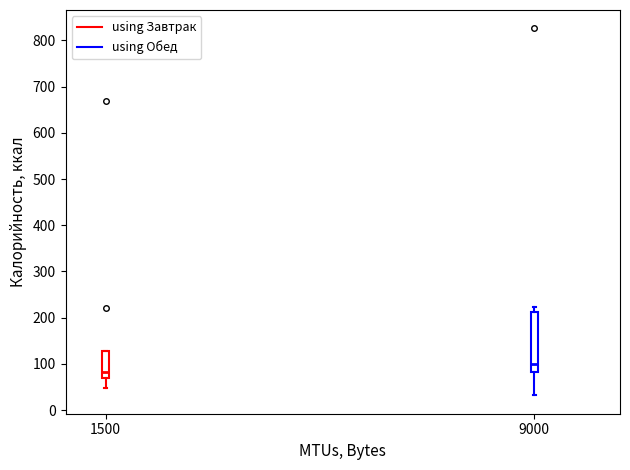

Which box is the tallest, from its lower edge to its upper edge?

9000